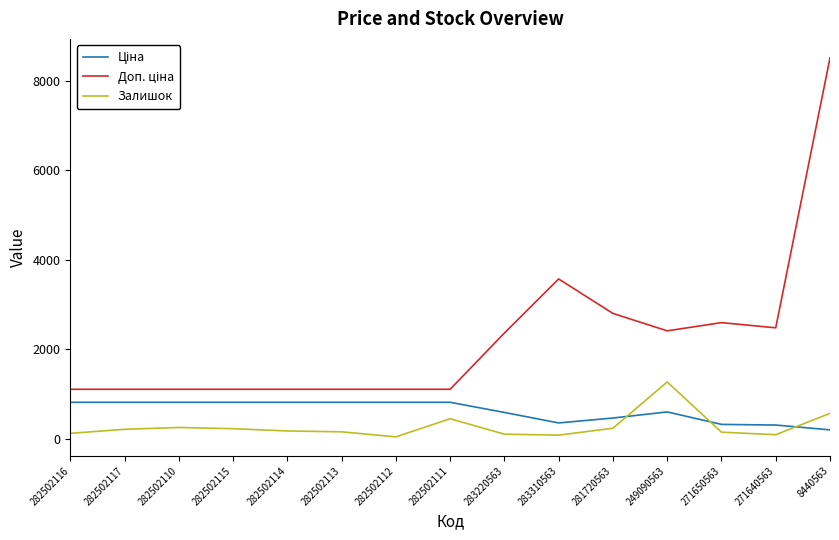

What is the spread (max minus min) of values at 281720563?

2564.6